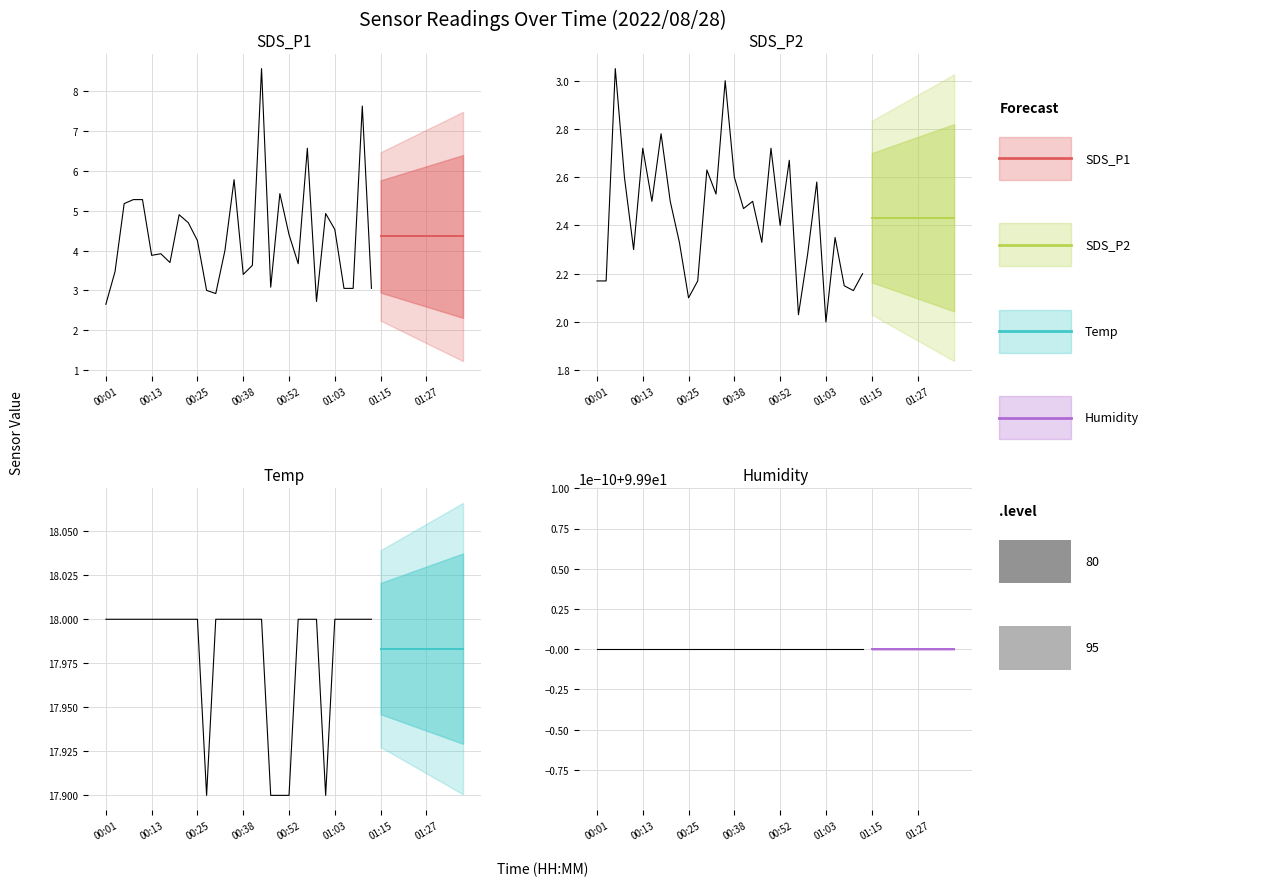

True or false: SDS_P1 and Temp cross at least once.

False